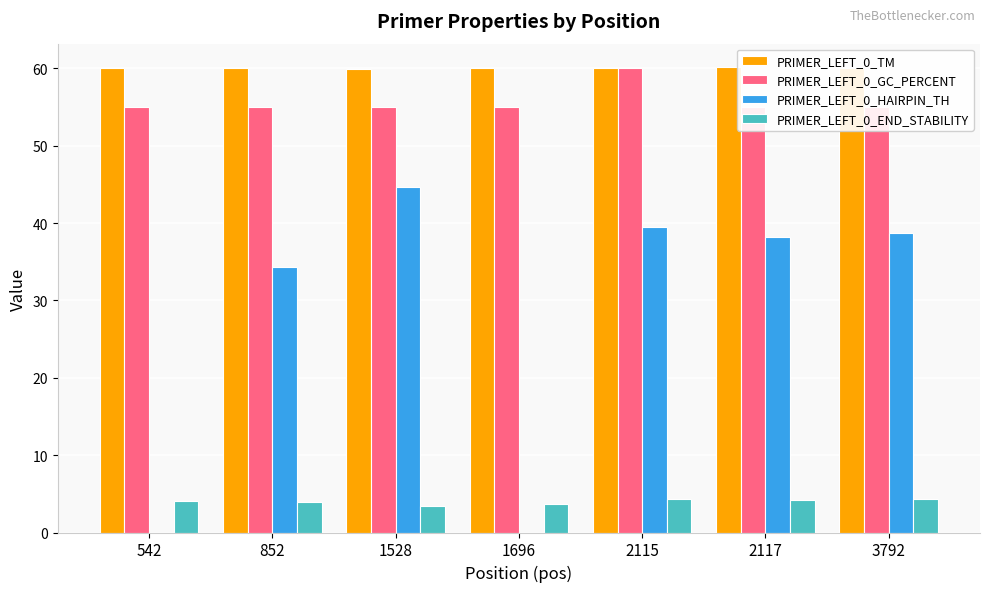

Between 2115 and 3792, which series saw the biggest shift?

PRIMER_LEFT_0_GC_PERCENT